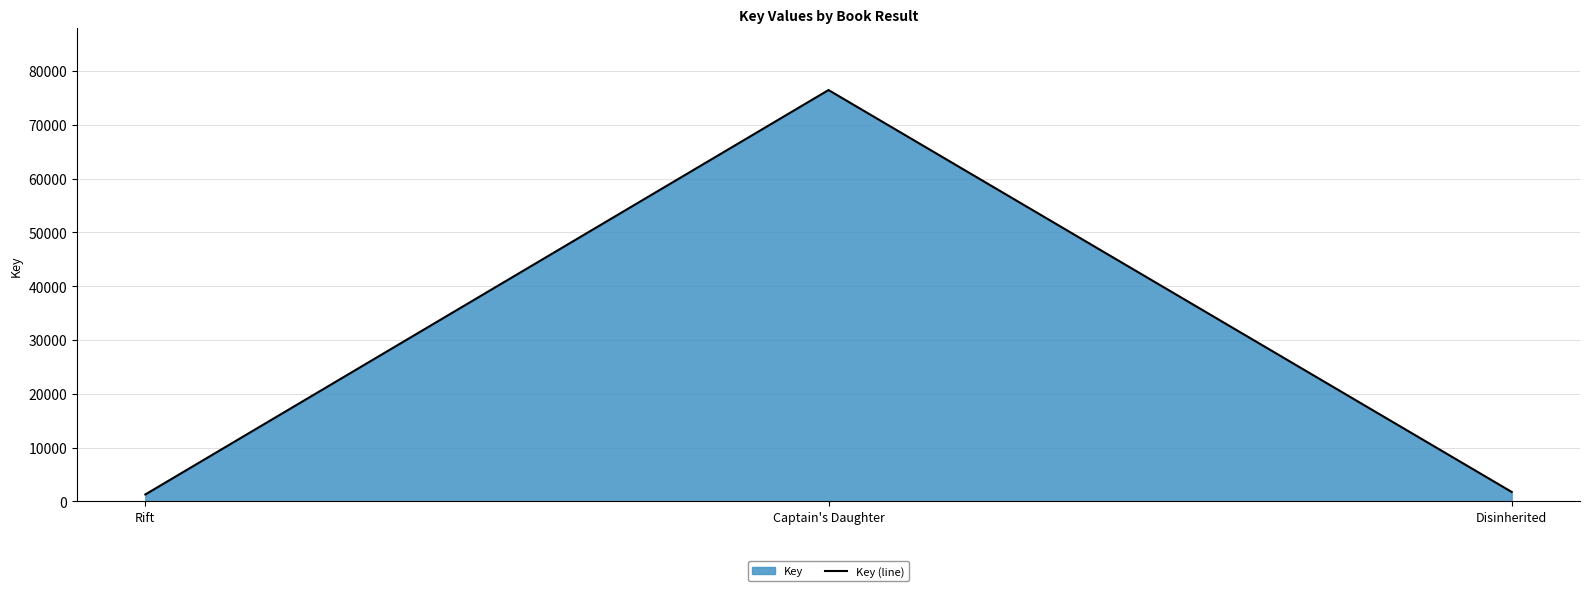

List the labels in order of value, largest first.

Captain's Daughter, Disinherited, Rift